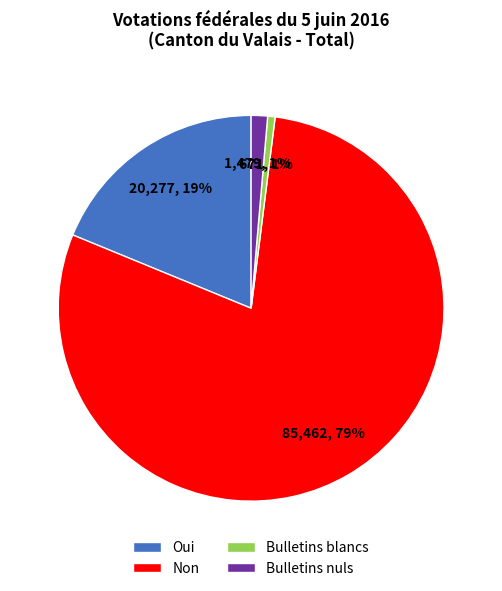

To the nearest percent, what is the average slice percentage?

25%